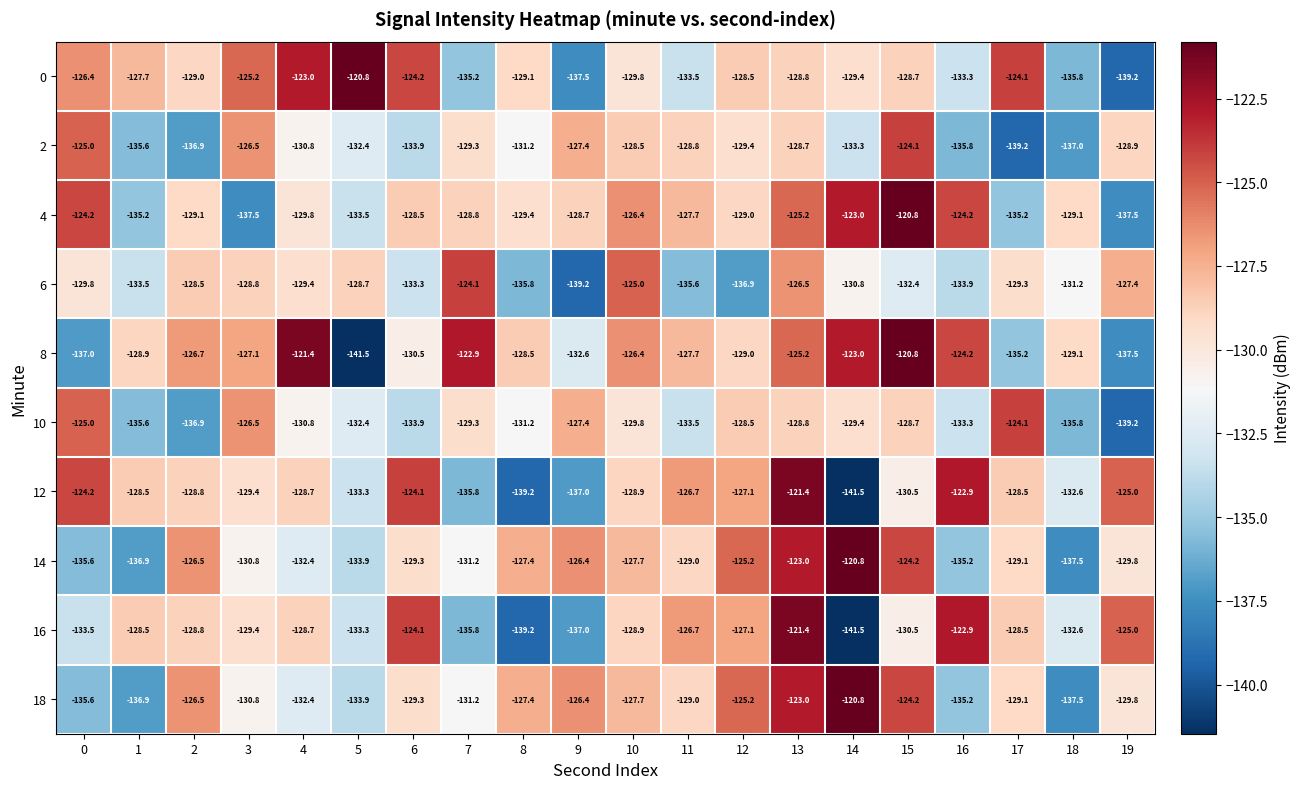

What is the sum of all 6 values?

-2620.1